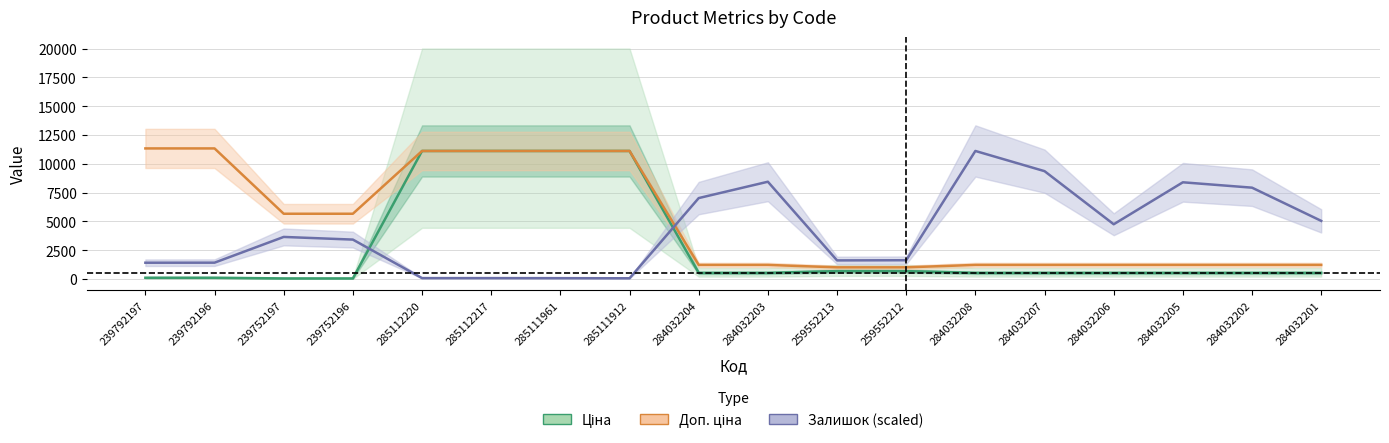

The Доп. ціна series shows 2002.8 at 284032208. True or false?

False